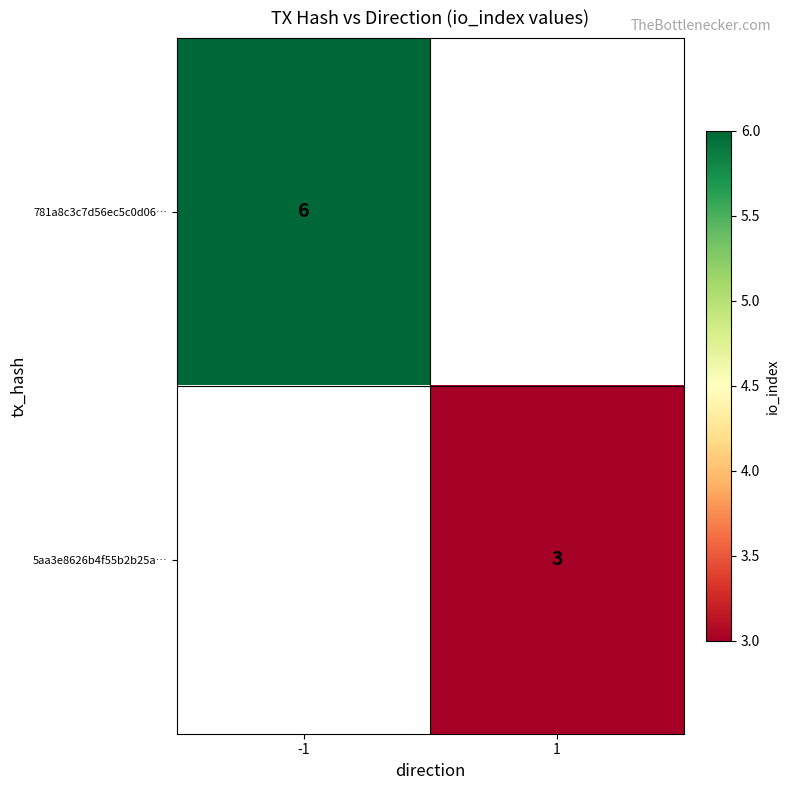

The value of 5aa3e8626b4f55b2b25a… at 1 is 3. True or false?

True